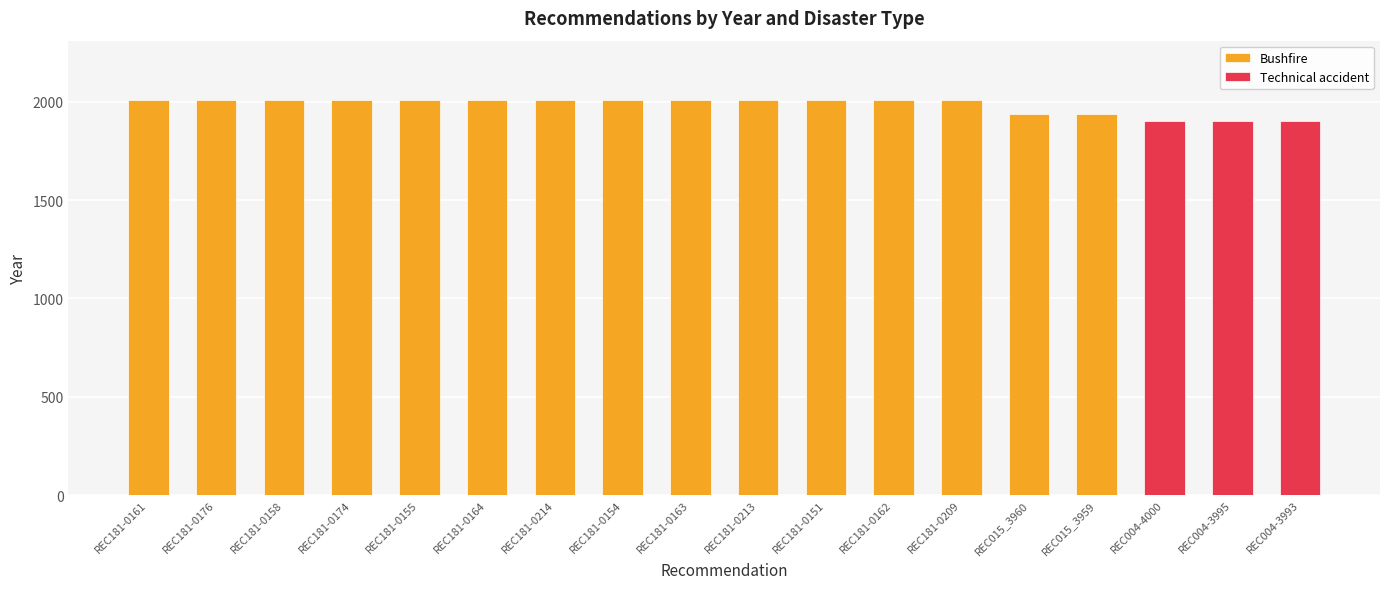

What is the change in value from REC181-0162 to REC004-4000?

-108